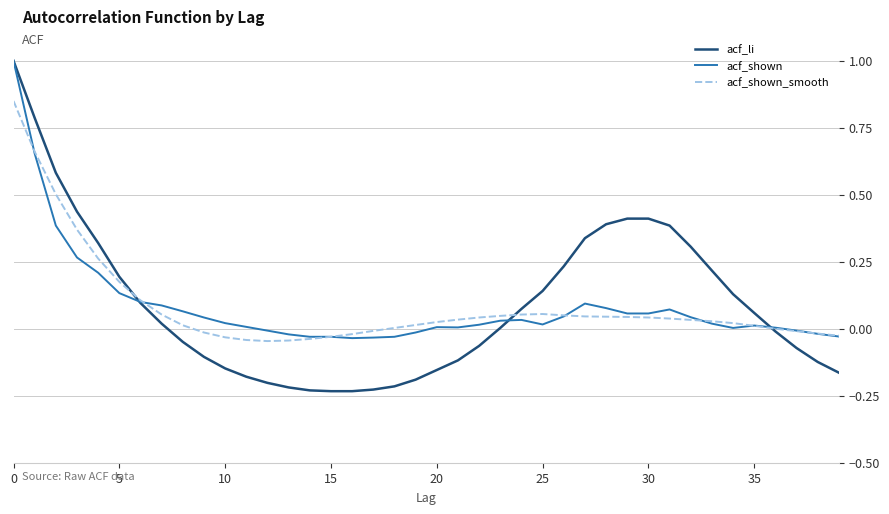

Which series has the largest range (max minus min)?

acf_li